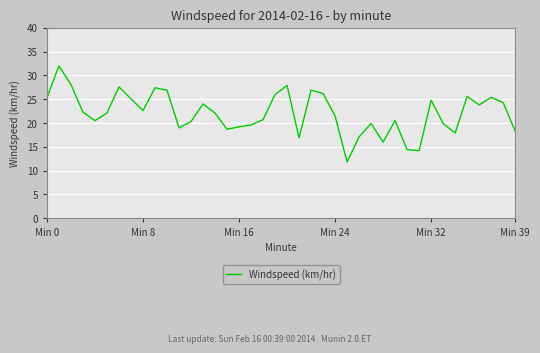

What is the difference between the maximum and minimum values?

20.2